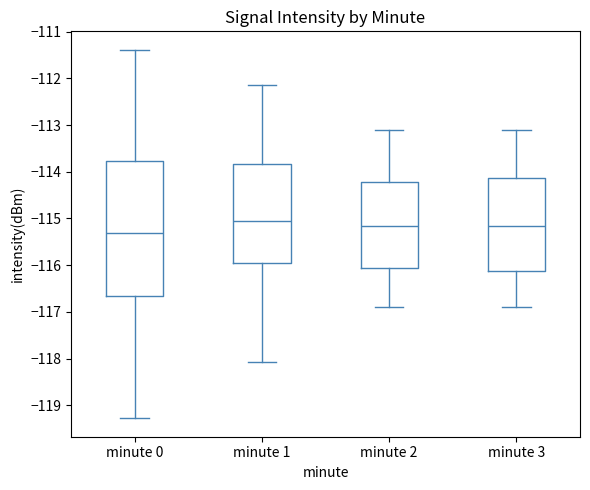

Reading left to right, transcribe this box plot: for each box, give where its median line is, the range the box spans, and where its two whiskers end, as read against the y-axis. The values are not printed on the chart, so give them approximately, as read against the axis.

minute 0: median -115.3, box -116.7 to -113.8, whiskers -119.3 to -111.4
minute 1: median -115.1, box -115.9 to -113.8, whiskers -118.1 to -112.1
minute 2: median -115.1, box -116.0 to -114.2, whiskers -116.9 to -113.1
minute 3: median -115.1, box -116.1 to -114.1, whiskers -116.9 to -113.1